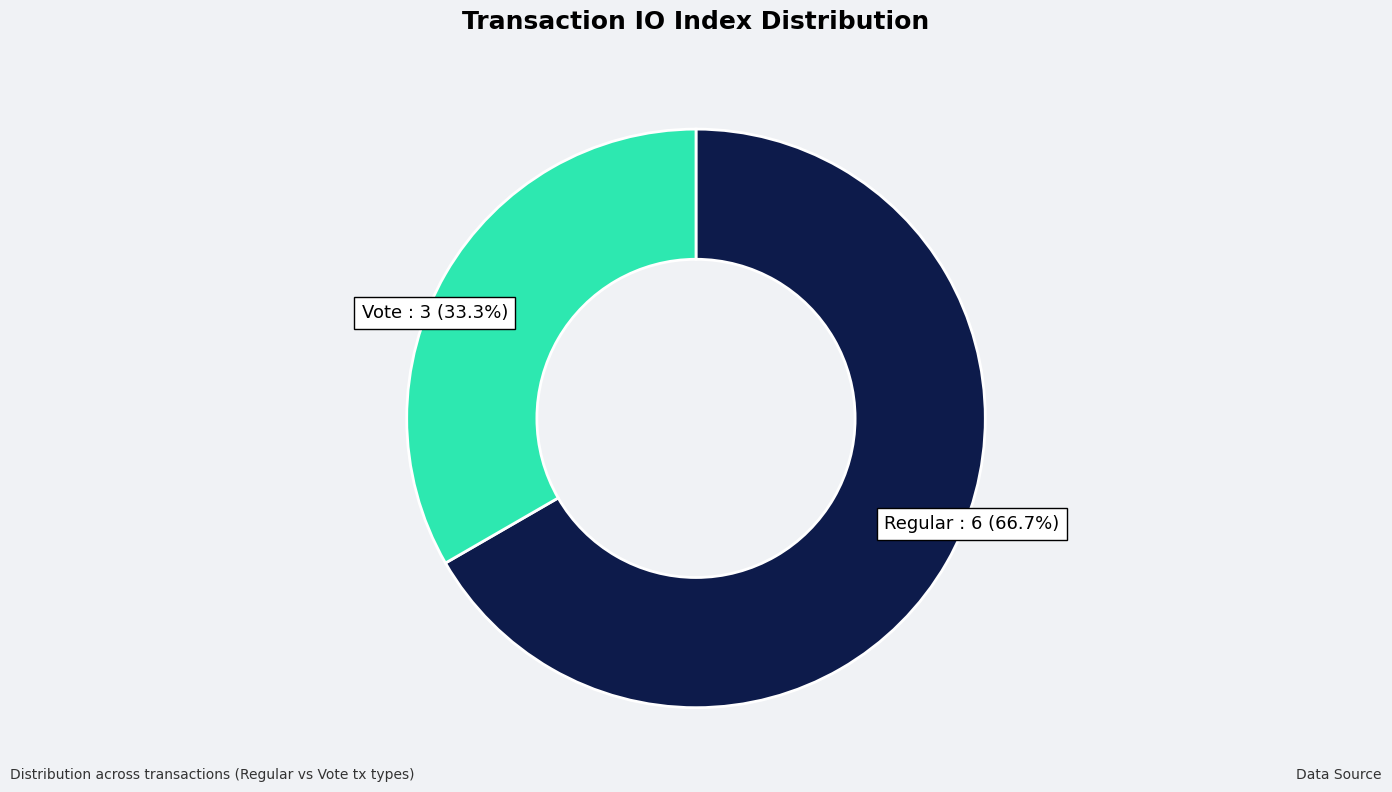

How many slices are in this pie chart?

2